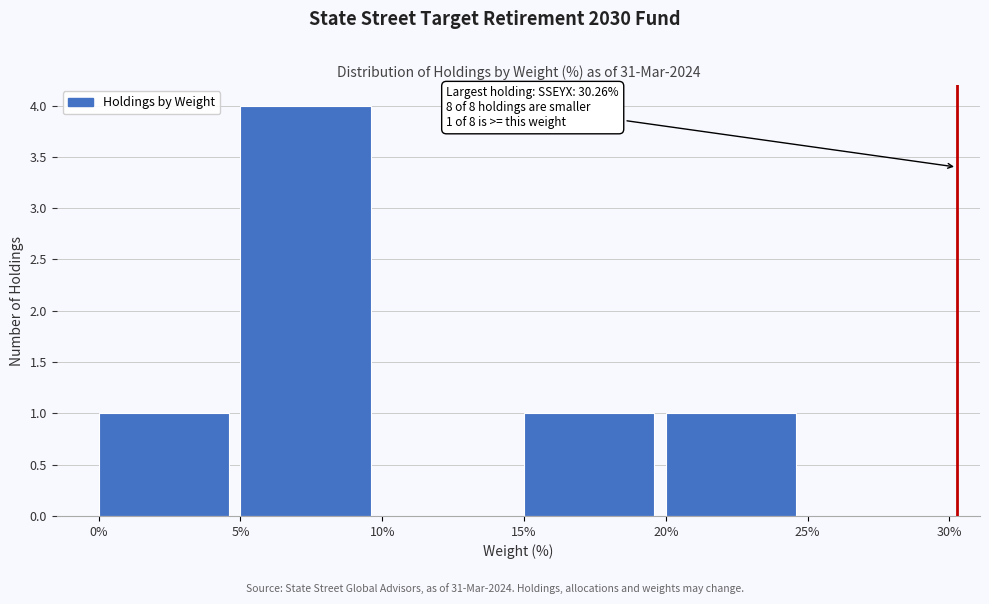

Over which range of the x-axis is the bar tallest?

5% to 10%